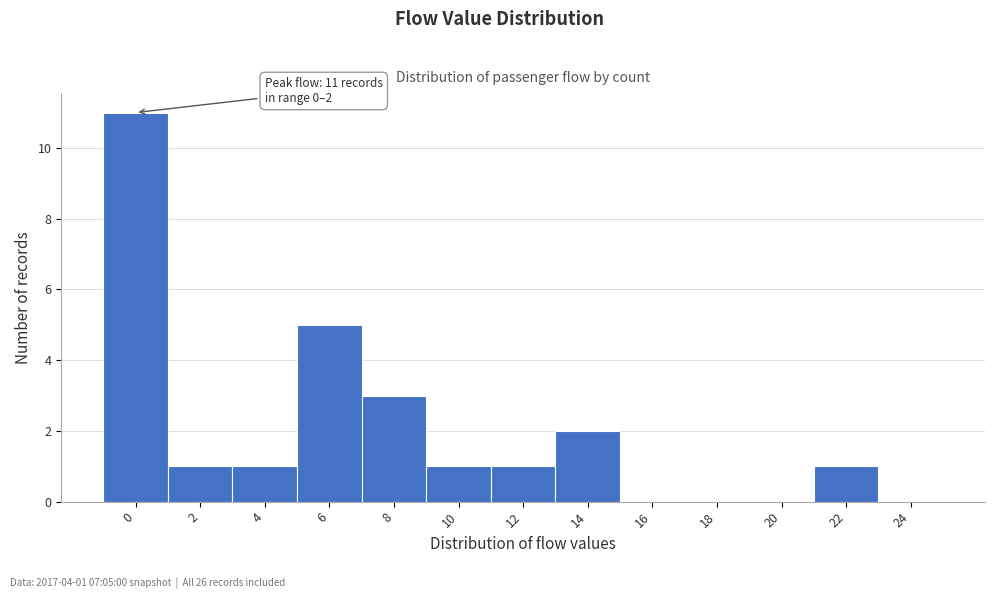

Reading left to right, extract all data points from this chart.

0=11	2=1	4=1	6=5	8=3	10=1	12=1	14=2	16=0	18=0	20=0	22=1	24=0